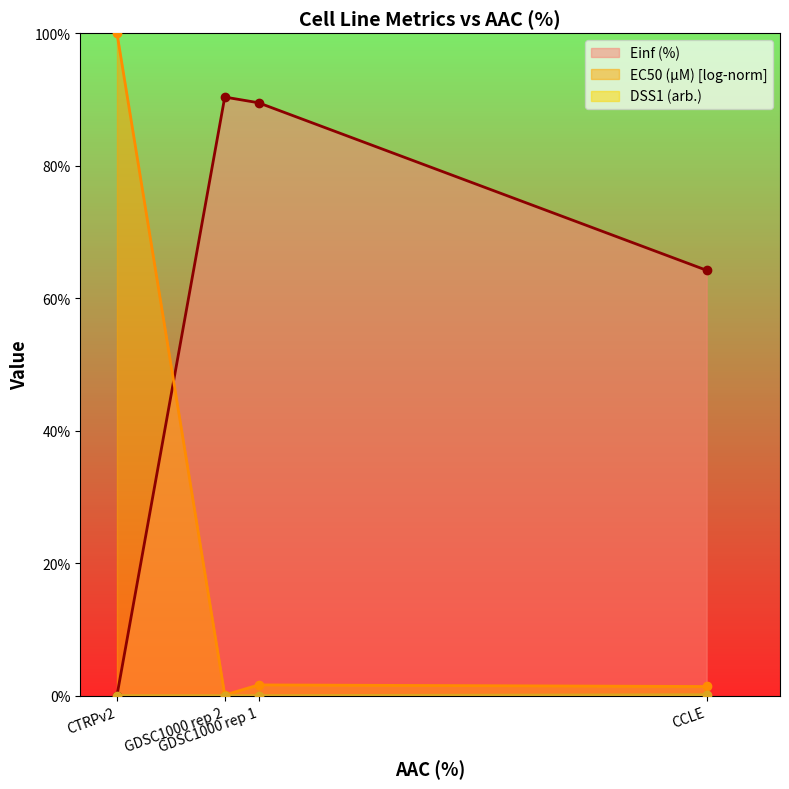

What is the total value across all series at GDSC1000 rep 2?

90.4